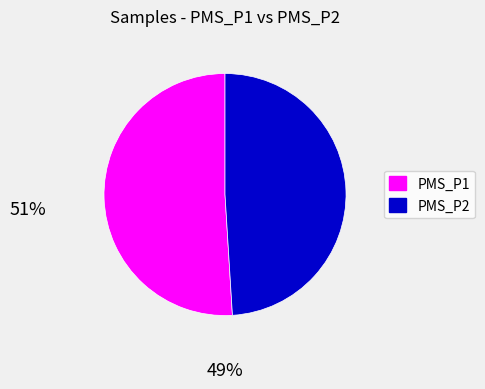

Is there any slice that represents more than half of the pie?

Yes